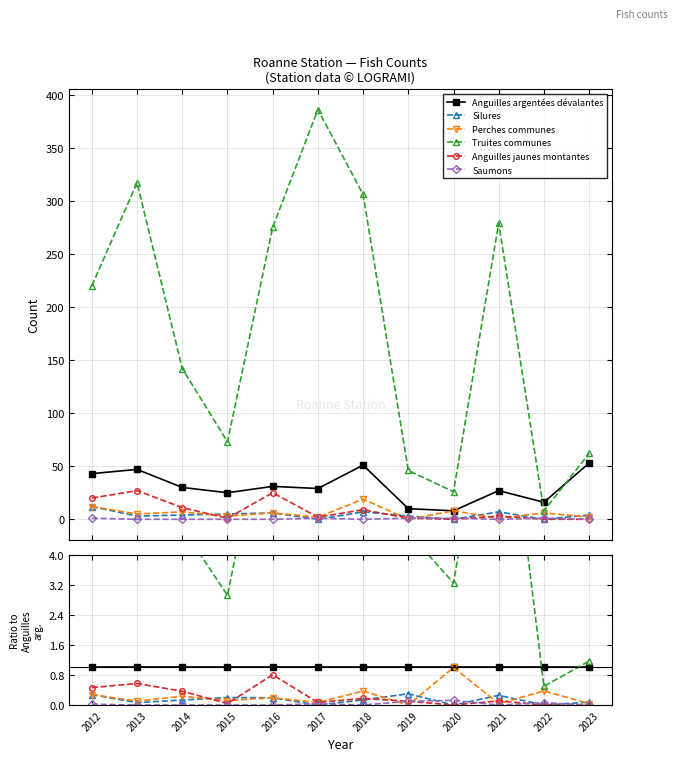

Reading right to left, transcribe all the data shown in this chart.

Anguilles argentées dévalantes: 1.0	1.0	1.0	1.0	1.0	1.0	1.0	1.0	1.0	1.0	1.0	1.0
Silures: 0.1	0.0	0.3	0.0	0.3	0.1	0.0	0.2	0.2	0.1	0.1	0.3
Perches communes: 0.0	0.4	0.0	1.0	0.0	0.4	0.1	0.2	0.1	0.2	0.1	0.3
Truites communes: 1.2	0.5	10.3	3.2	4.6	6.0	13.3	8.9	2.9	4.7	6.7	5.1
Anguilles jaunes montantes: 0.0	0.0	0.1	0.0	0.1	0.2	0.1	0.8	0.0	0.4	0.6	0.5
Saumons: 0.0	0.1	0.0	0.1	0.1	0.0	0.0	0.0	0.0	0.0	0.0	0.0